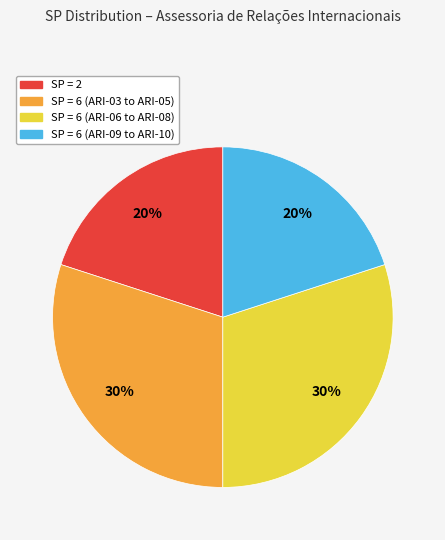

To the nearest percent, what is the difference between the largest and smallest slice percentages?

10%